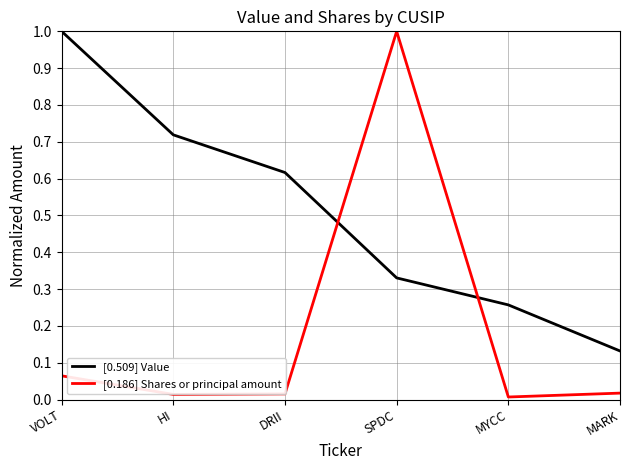

List the series in order of their overall mean, highest first.

[0.509] Value, [0.186] Shares or principal amount